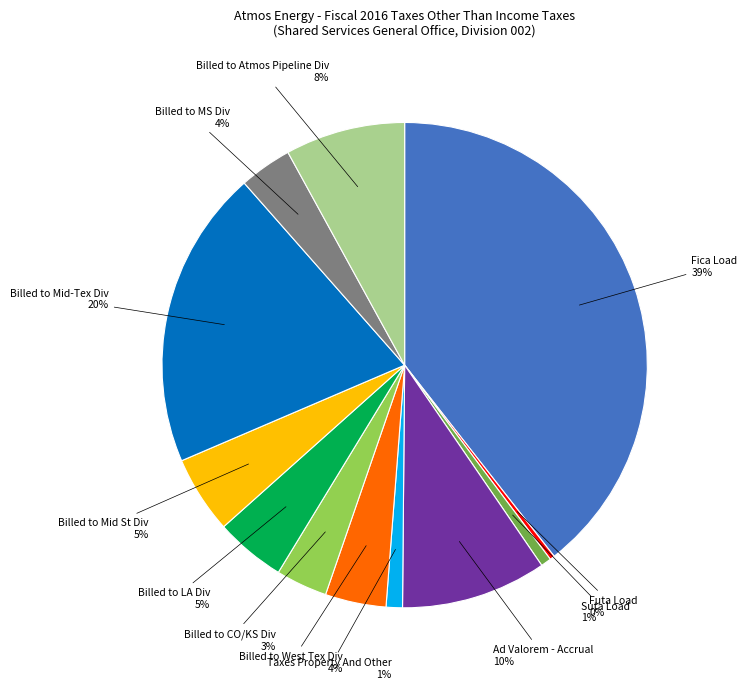

To the nearest percent, what is the average slice percentage?

8%